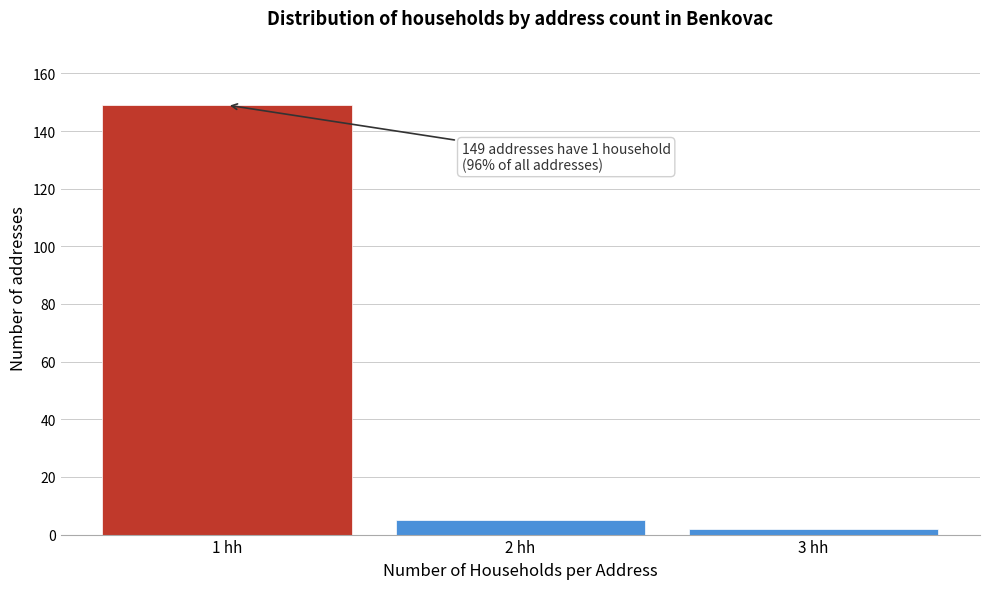

Reading right to left, transcribe all the data shown in this chart.

2	5	149